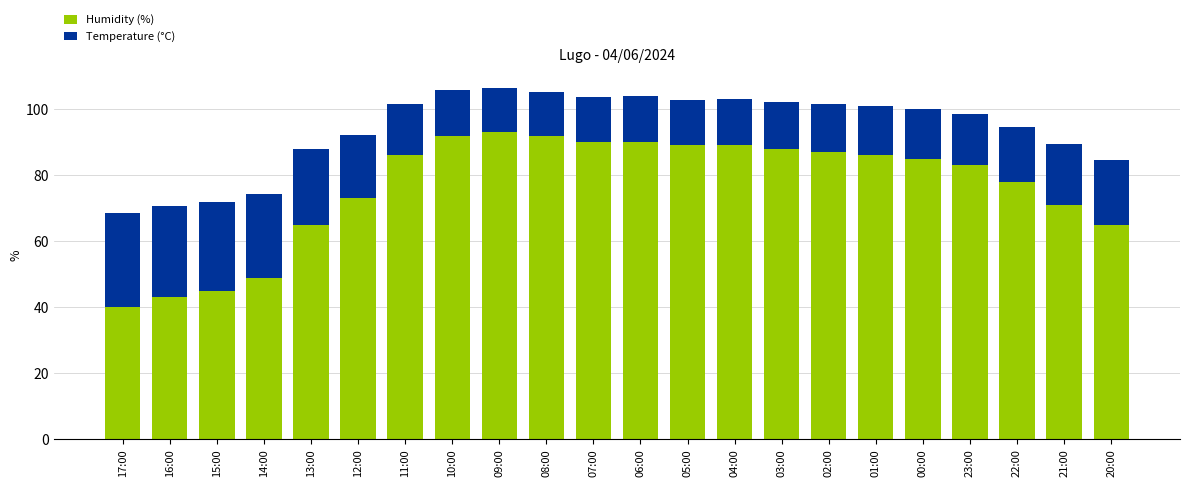

How many distinct data groups are displayed?

2